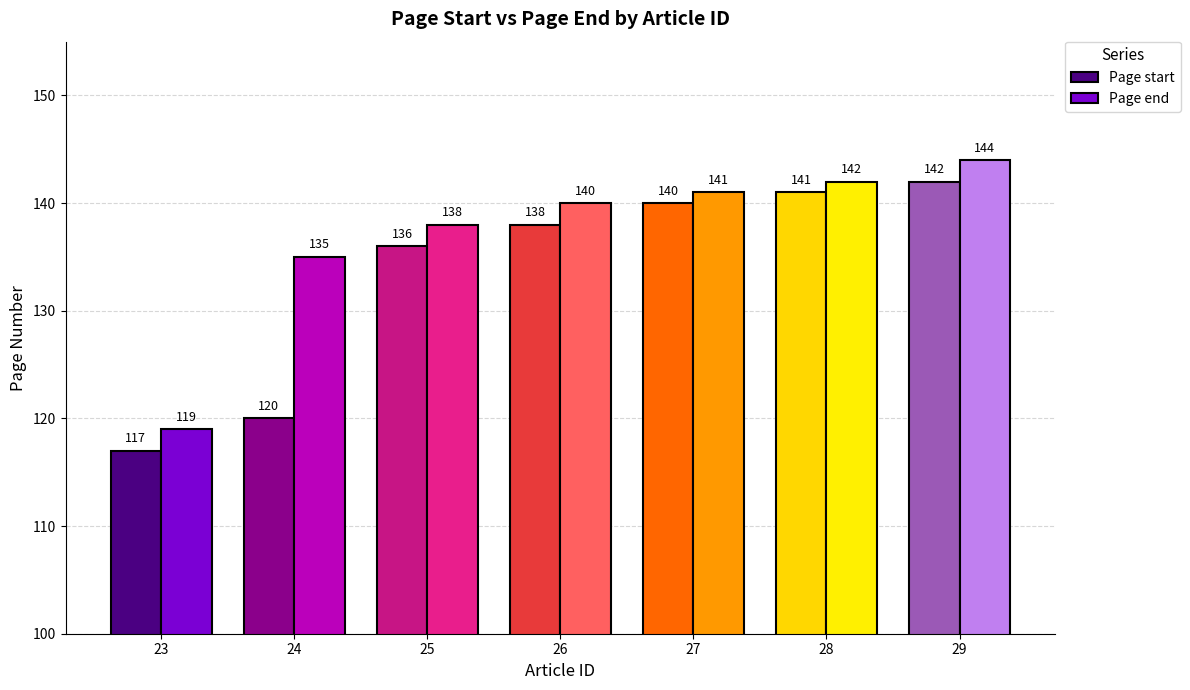

The value of Page start at 25 is 87. True or false?

False